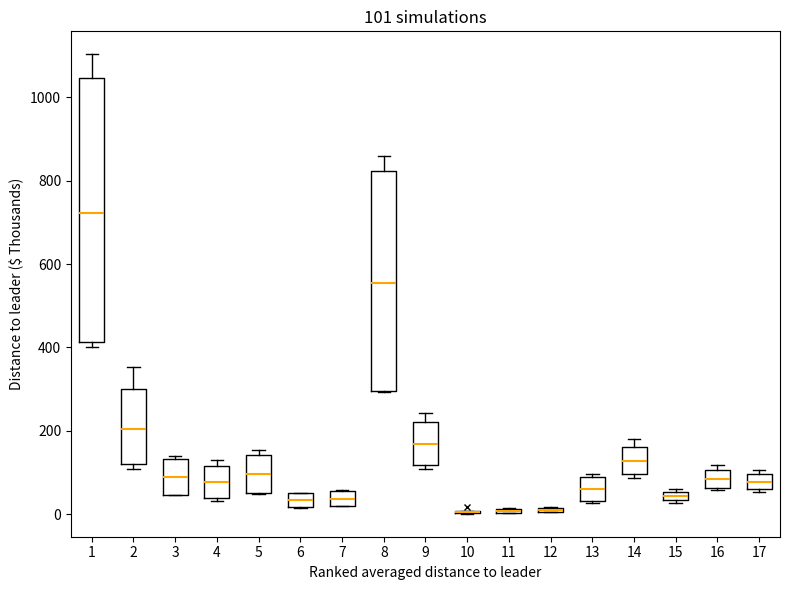

Comparing the boxes themselves (not the whiskers), which one is the tallest?

1